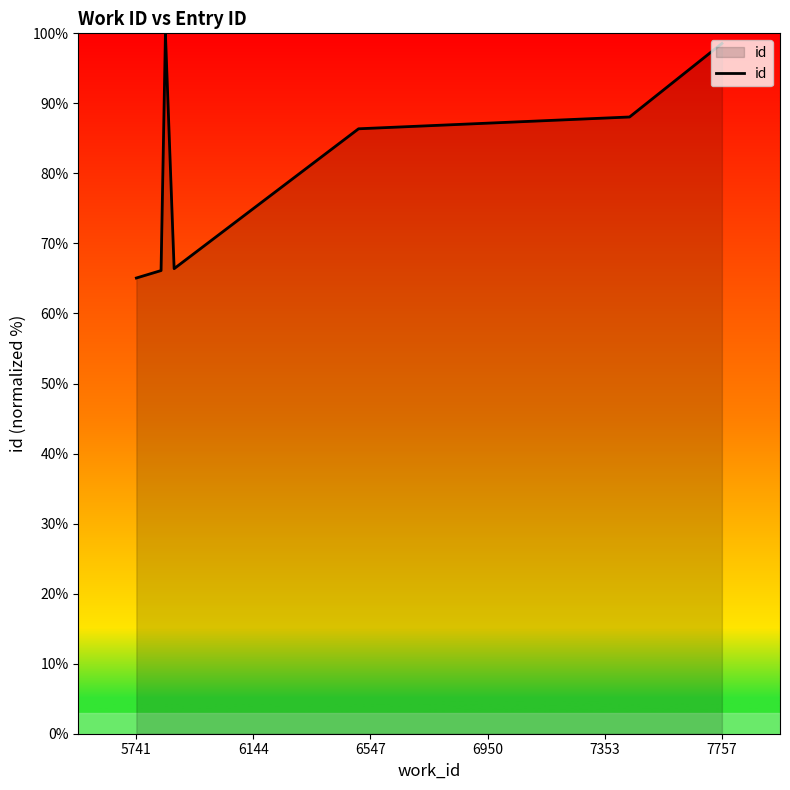

How many points are lower than both their immediate neighbors (excluding endpoints)?

1